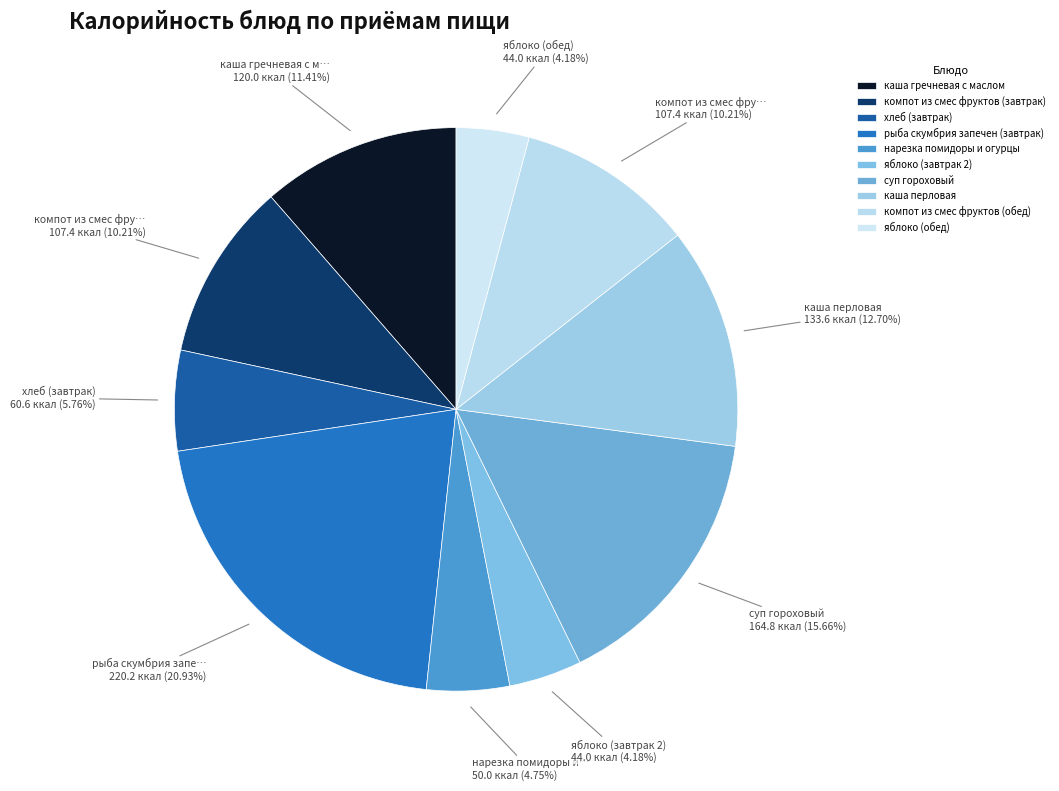

Does компот из смес фруктов (завтрак) account for over 50% of the chart?

No